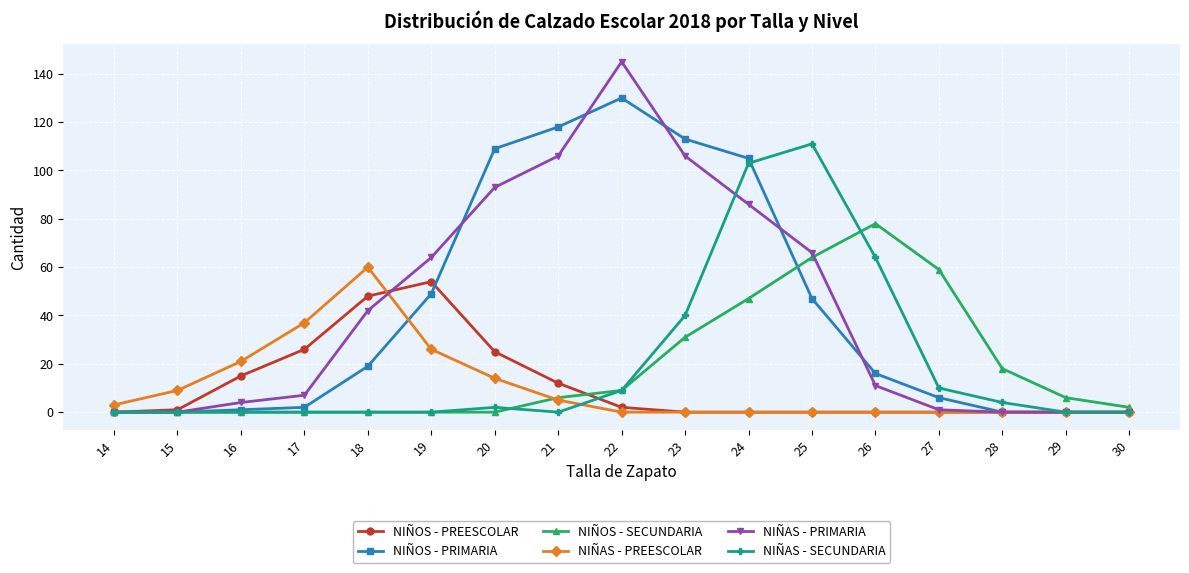

Which series changed the most between 25 and 30?

NIÑAS - SECUNDARIA